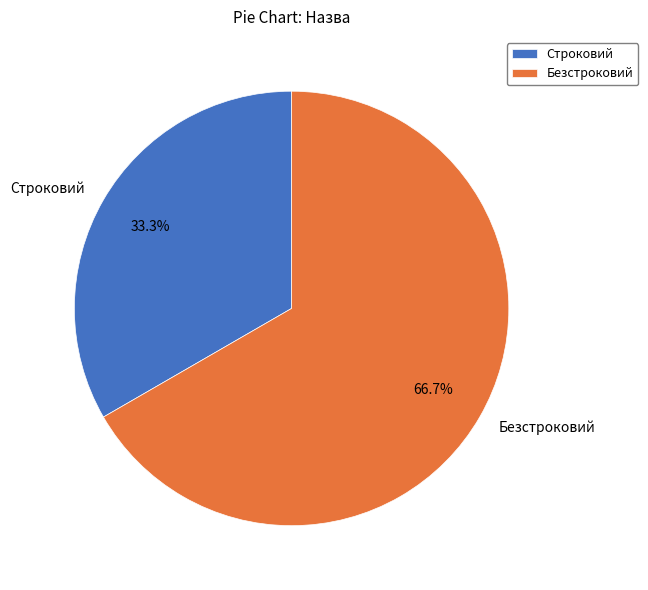

To the nearest percent, what percentage of the pie is Строковий?

33%